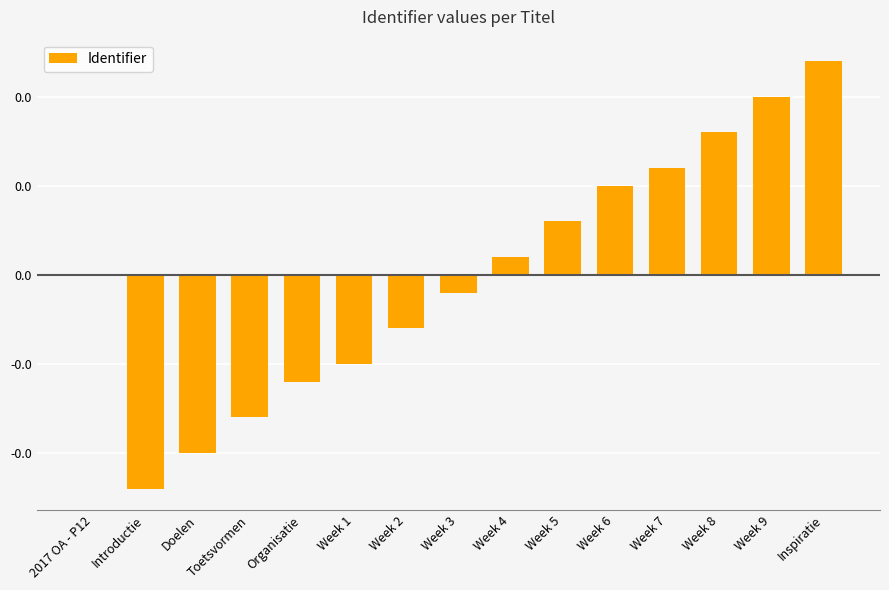

Are the bars horizontal?

No